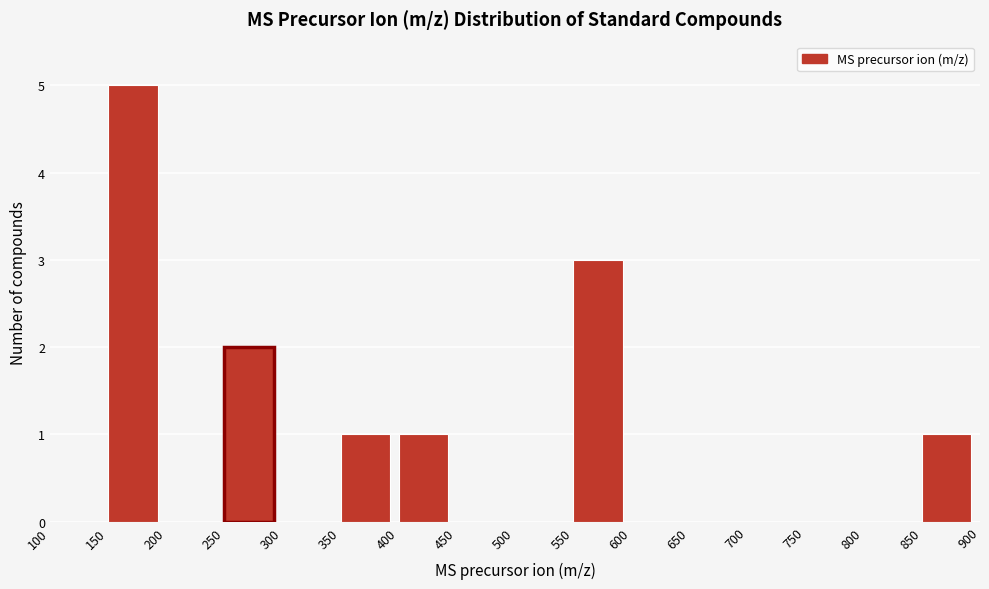

How tall is the bar that spans 400 to 450 on the x-axis? The values are not printed on the chart, so give them approximately, as read against the axis.

1